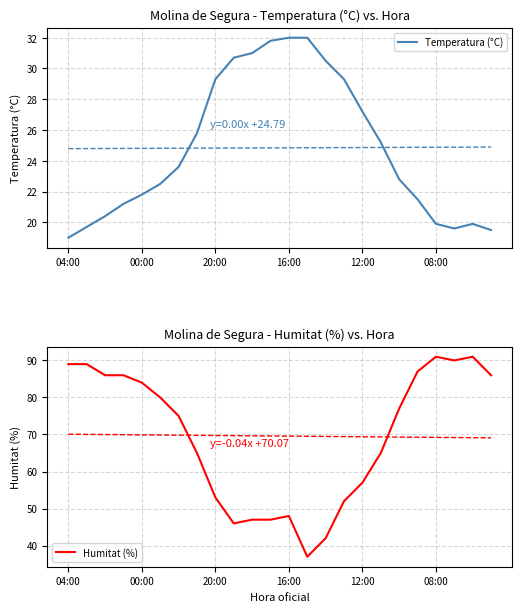

What is the maximum value for Humitat (%)?

91